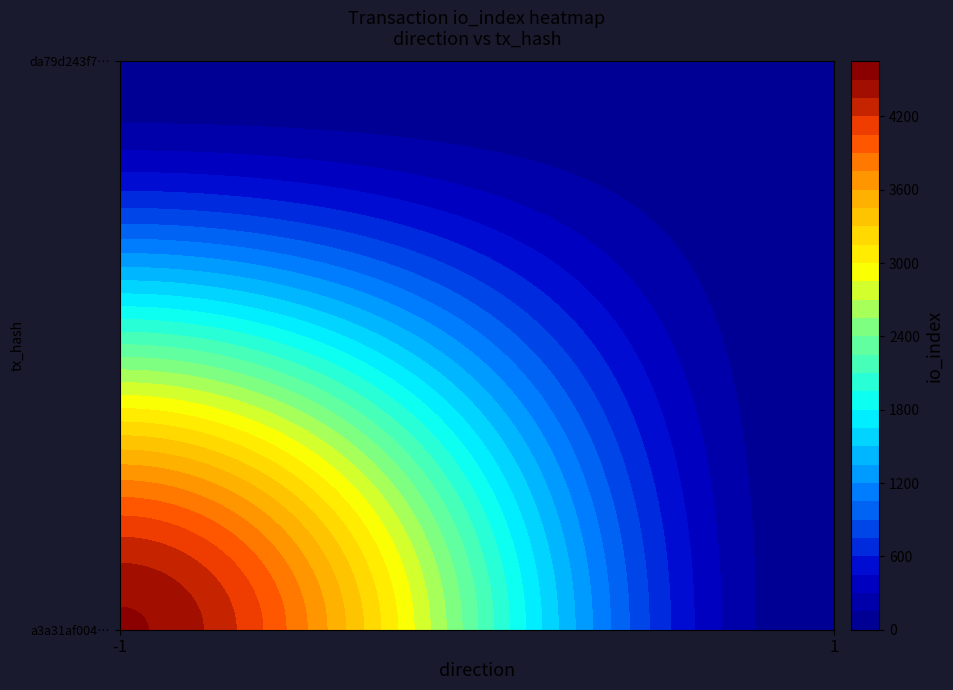

What is the highest value of the da79d243f74d16a252e1c4dbfb821f2d0e6b124 series?

15